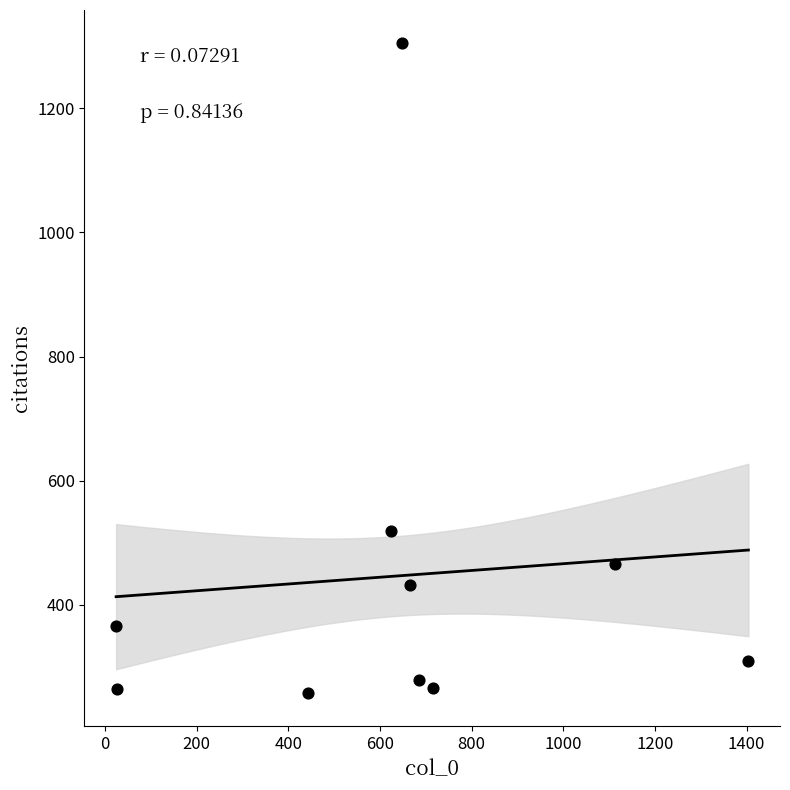

What Y value in the scatter plot is closest to 781?

519